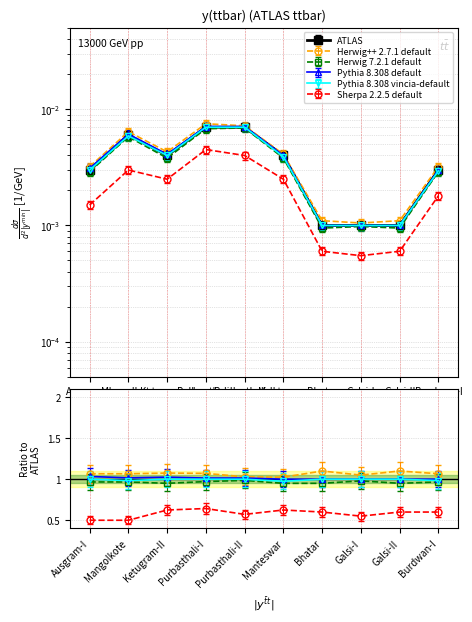

What is the label of the 1st point from the left?

Ausgram-I